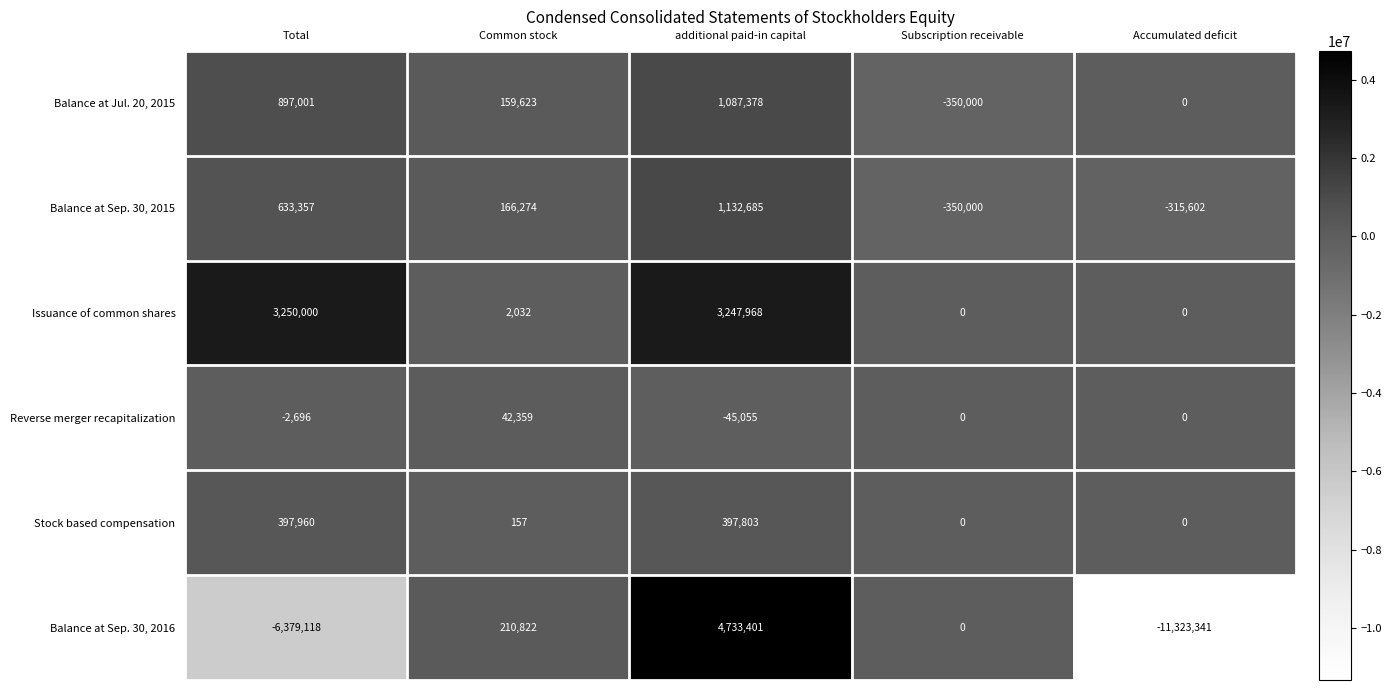

Which category has the lowest value in the Reverse merger recapitalization series?

additional paid-in capital